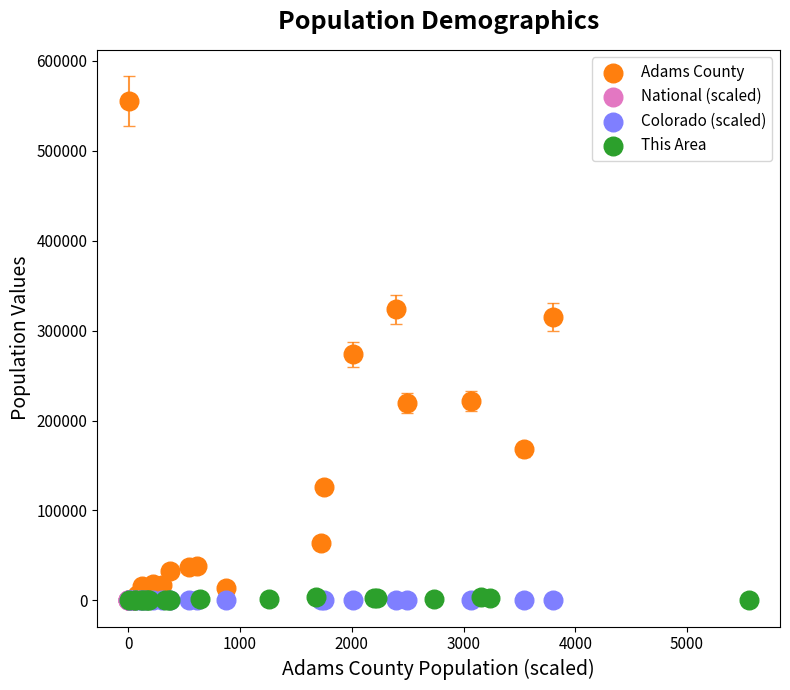

Which series contains the highest Y value?

Adams County